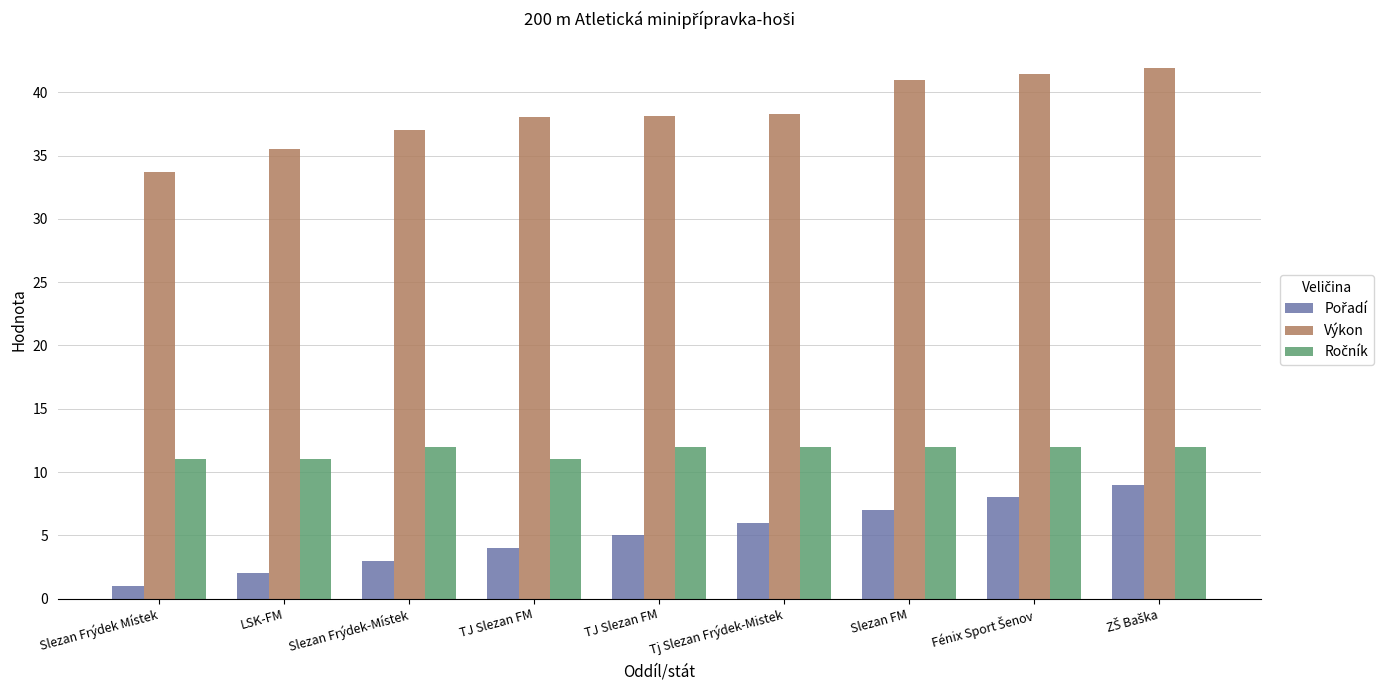

Count the Výkon values in the range 37 to 40.

4